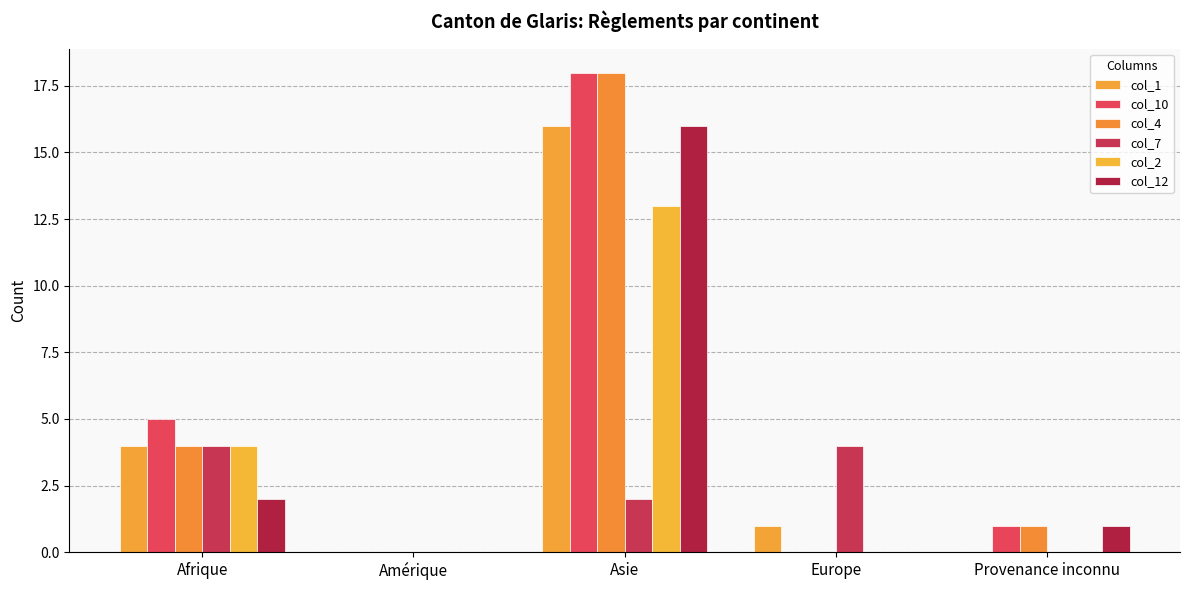

What is the average value of the col_12 series?

4